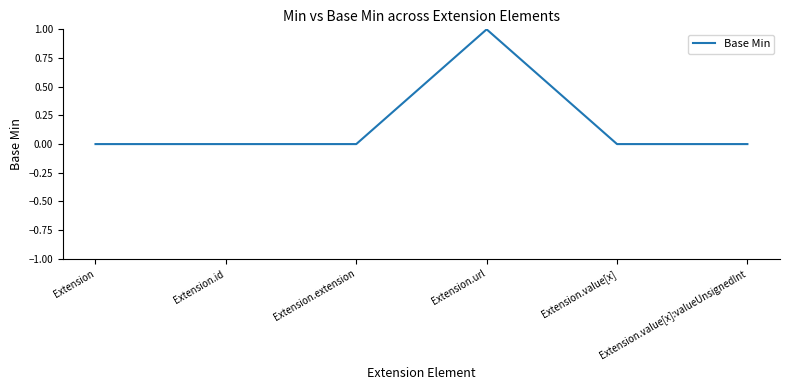

True or false: the data shows 0 at Extension.extension.

True